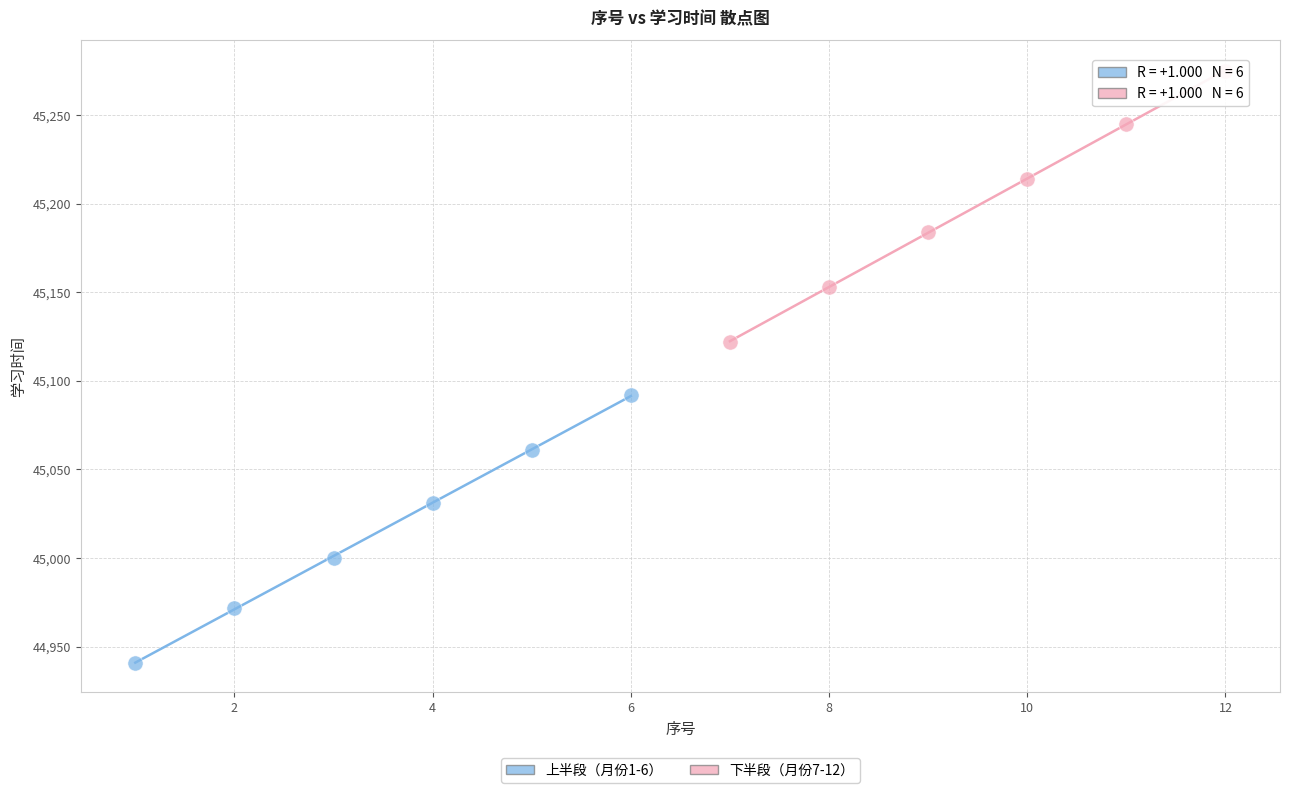

Which series contains the highest Y value?

下半段（月份7-12）